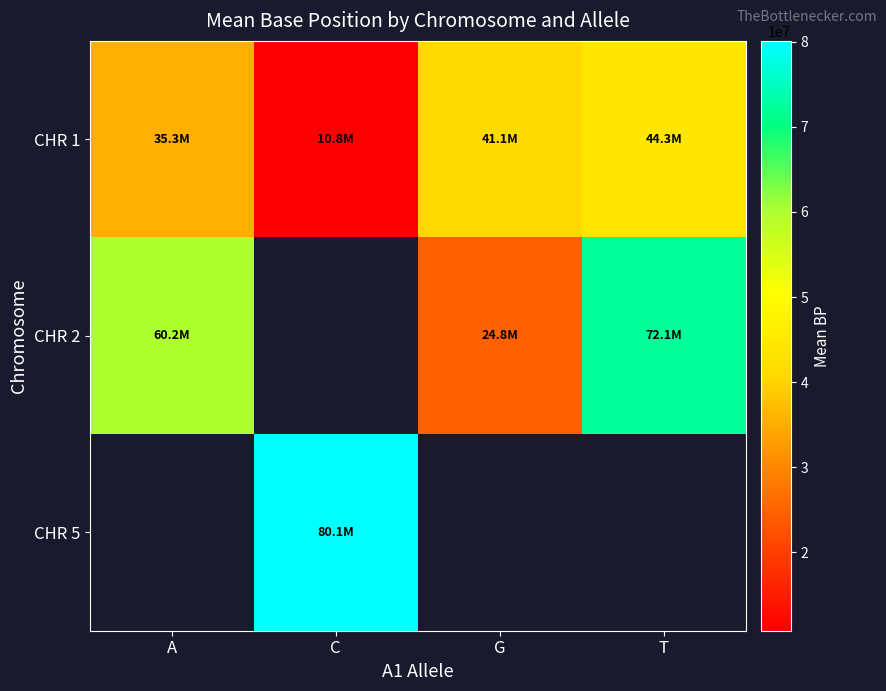

What is the difference between the maximum and second lowest values in the CHR 1 series?

9064957.4